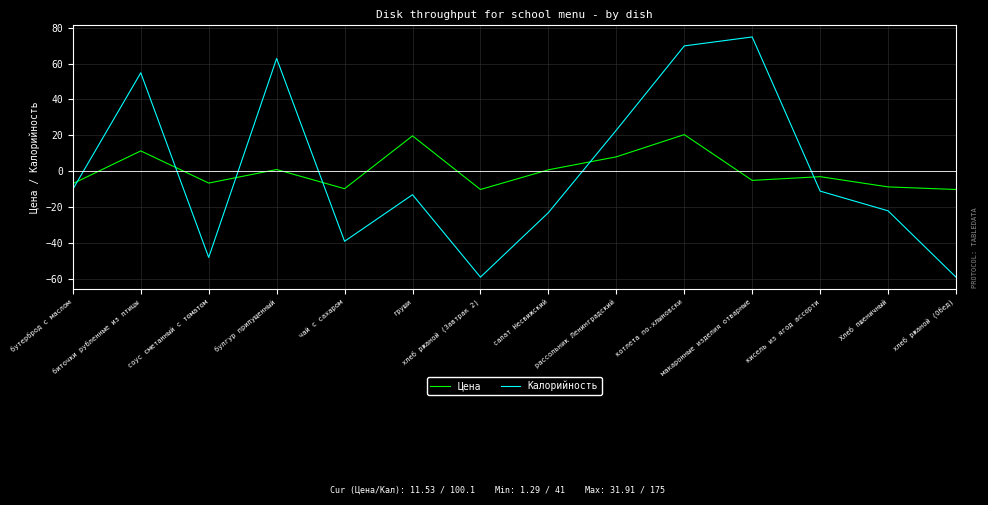

Which series has the largest range (max minus min)?

Калорийность